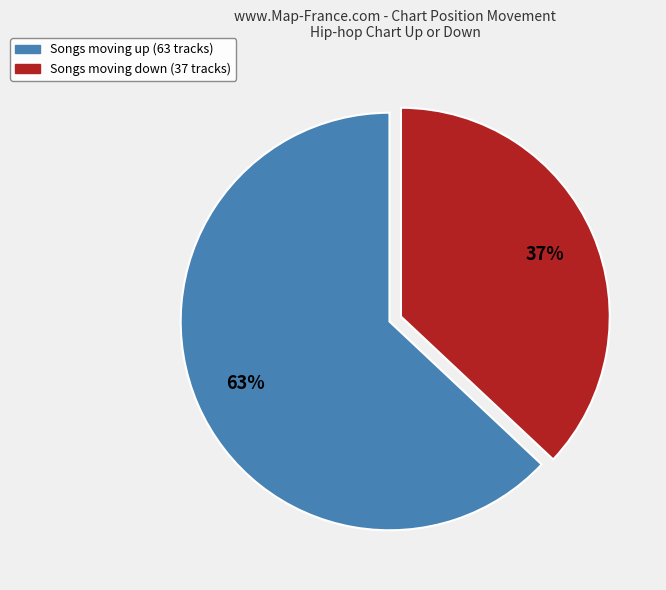

Is there any slice that represents more than half of the pie?

Yes